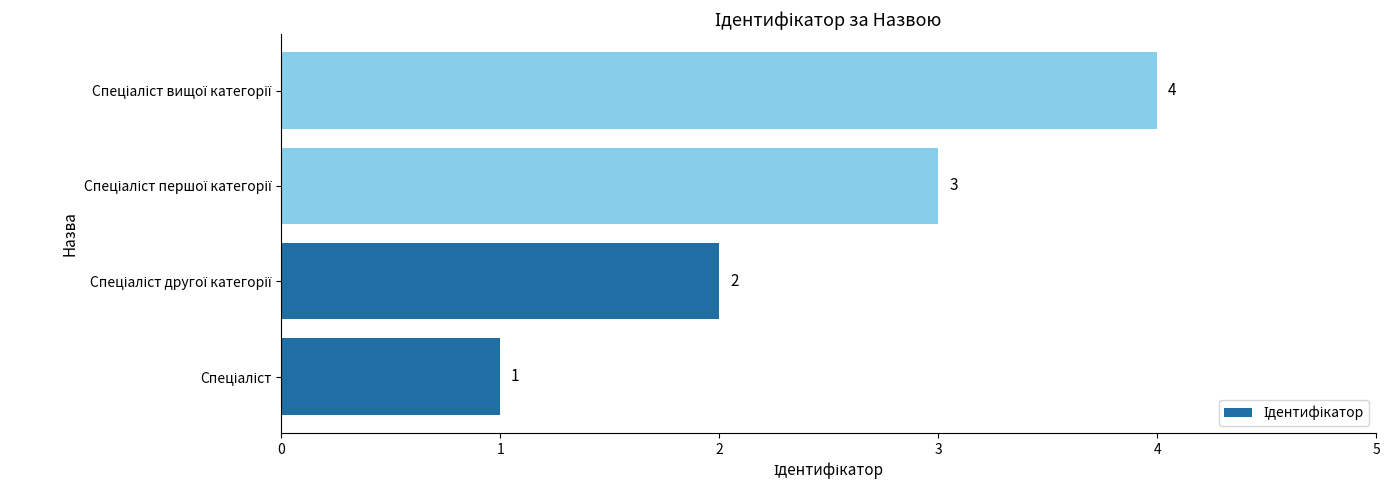

What is the maximum value shown in the chart?

4